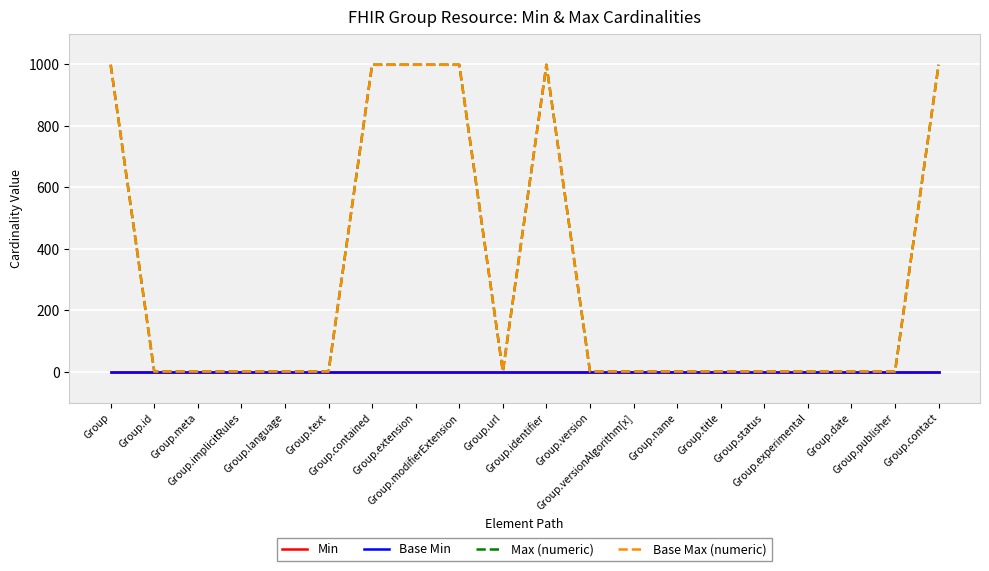

What is the maximum value for Max (numeric)?

999.1